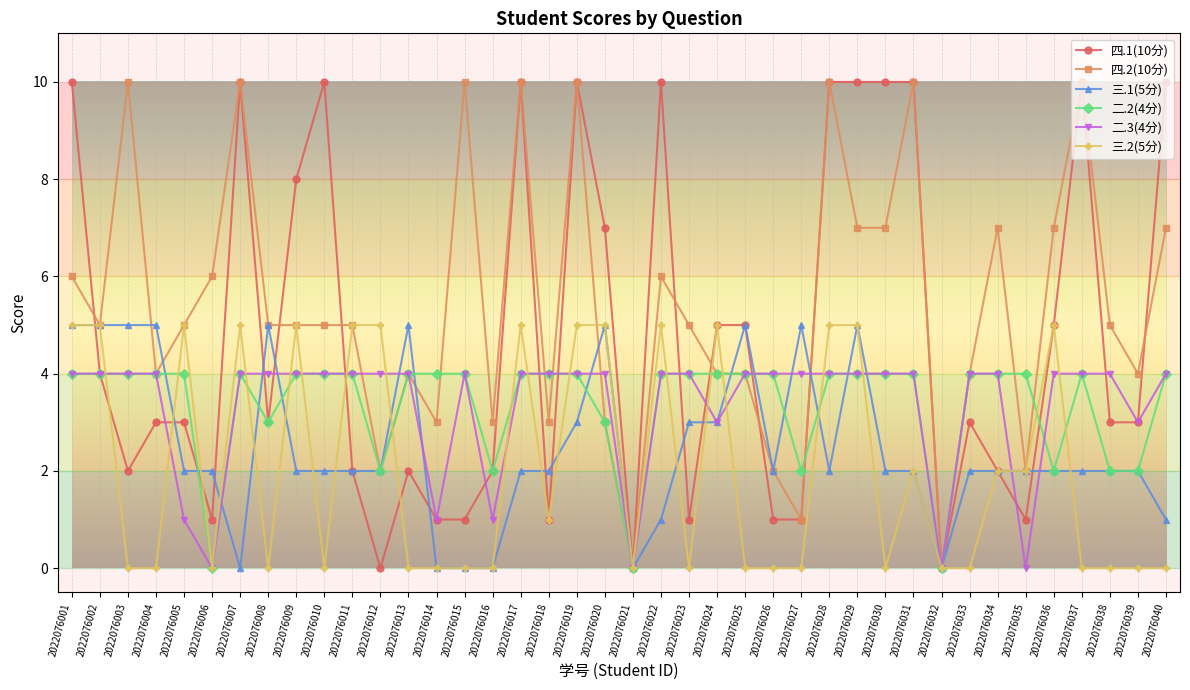

Which series changed the most between 2022076011 and 2022076030?

四.1(10分)